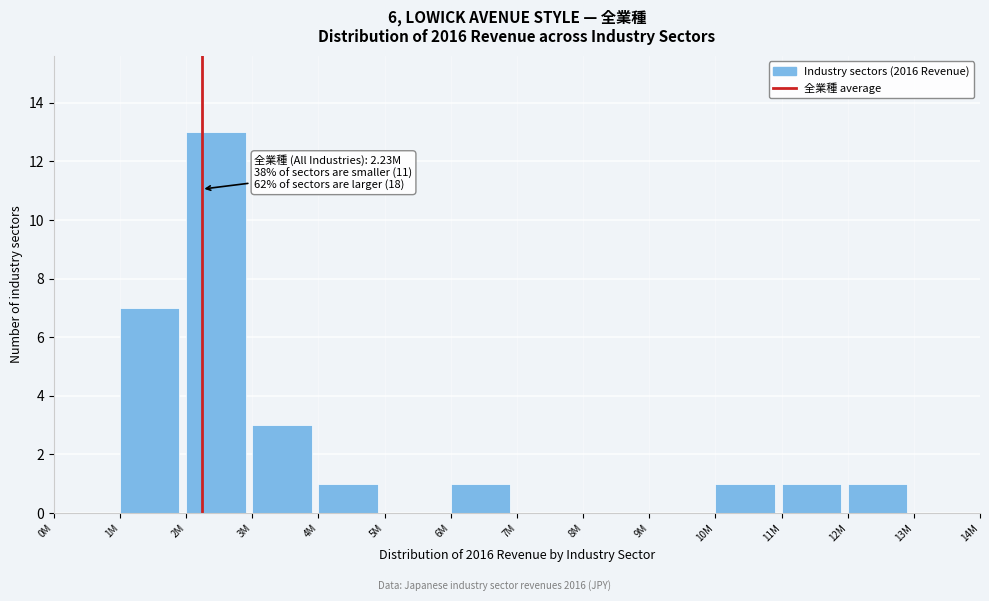

Reading left to right, transcribe all the data shown in this chart.

0M=0	1M=7	2M=13	3M=3	4M=1	5M=0	6M=1	7M=0	8M=0	9M=0	10M=1	11M=1	12M=1